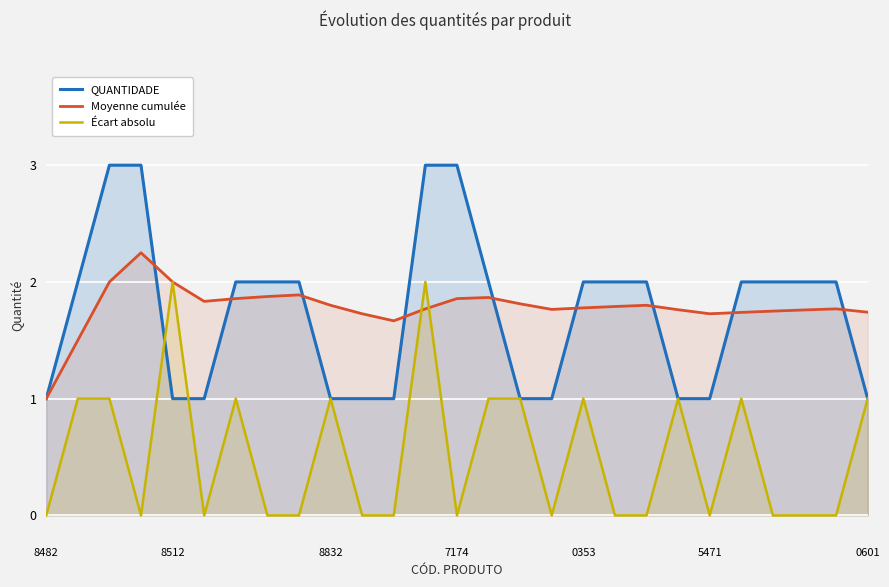

Which series has the largest range (max minus min)?

QUANTIDADE